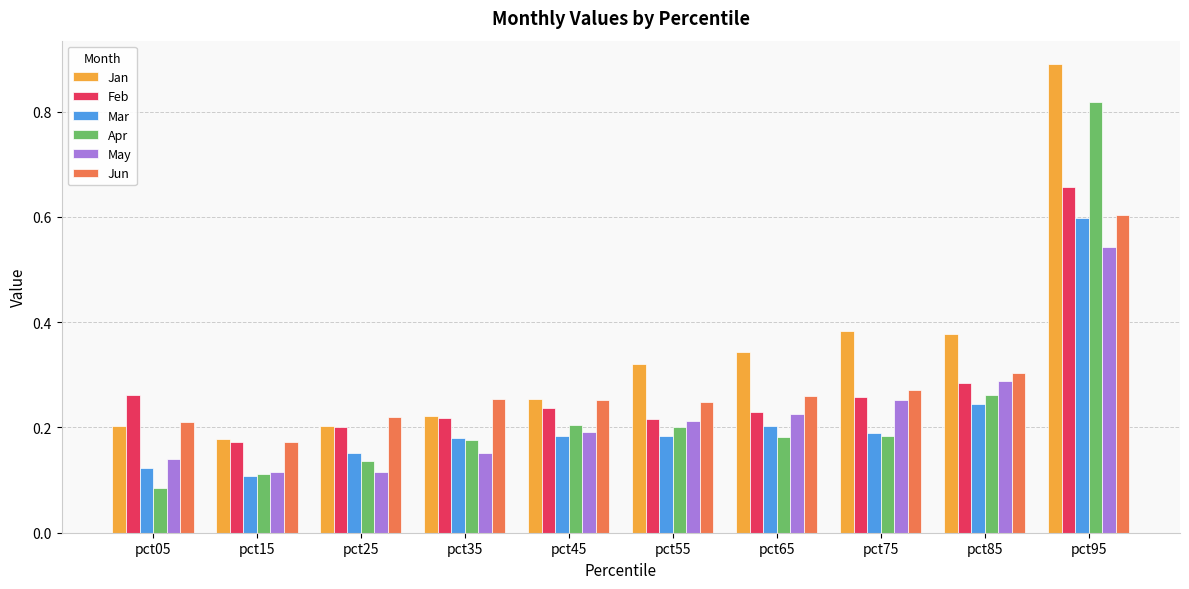

Which series has the widest spread of values?

Apr